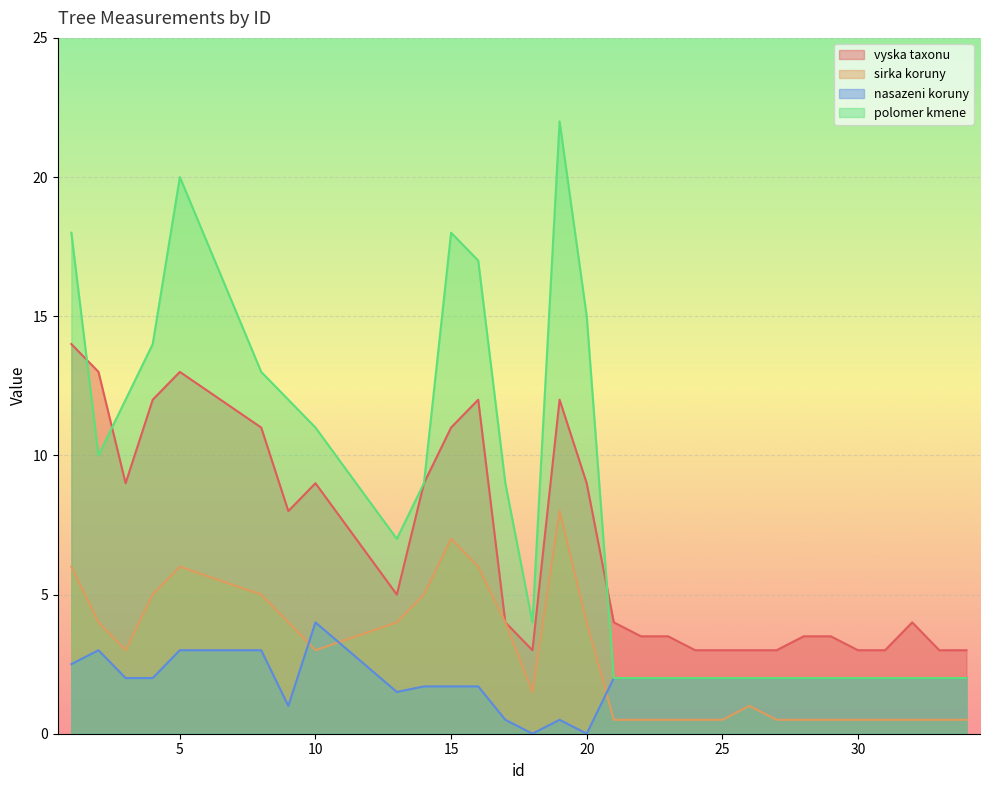

What is the sum of all polomer kmene values?

239.0